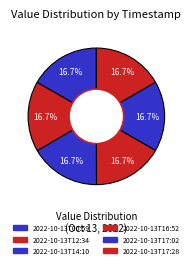

Is there a majority slice in this chart?

No